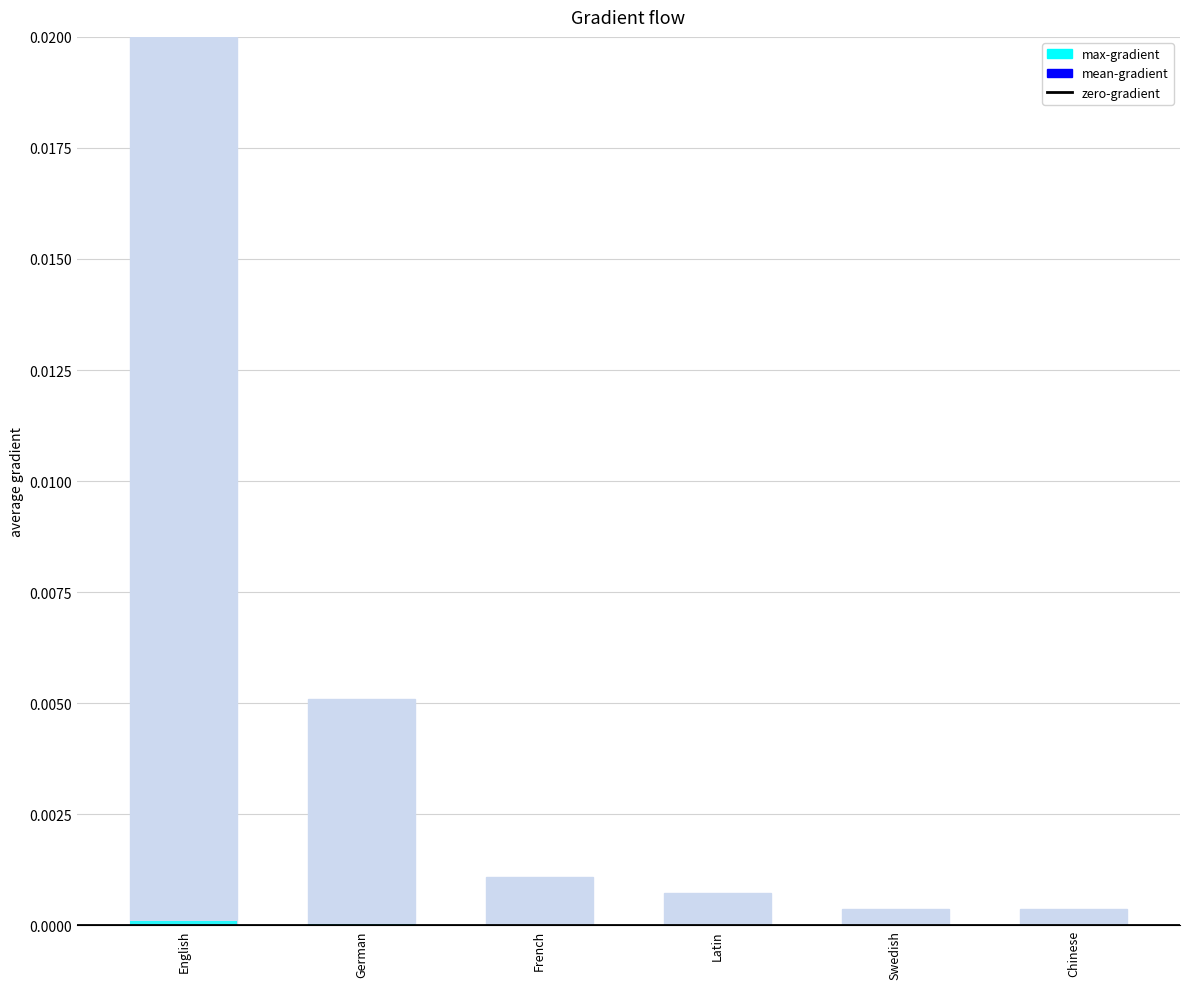

Is it true that the value at Chinese is 0.0?

True